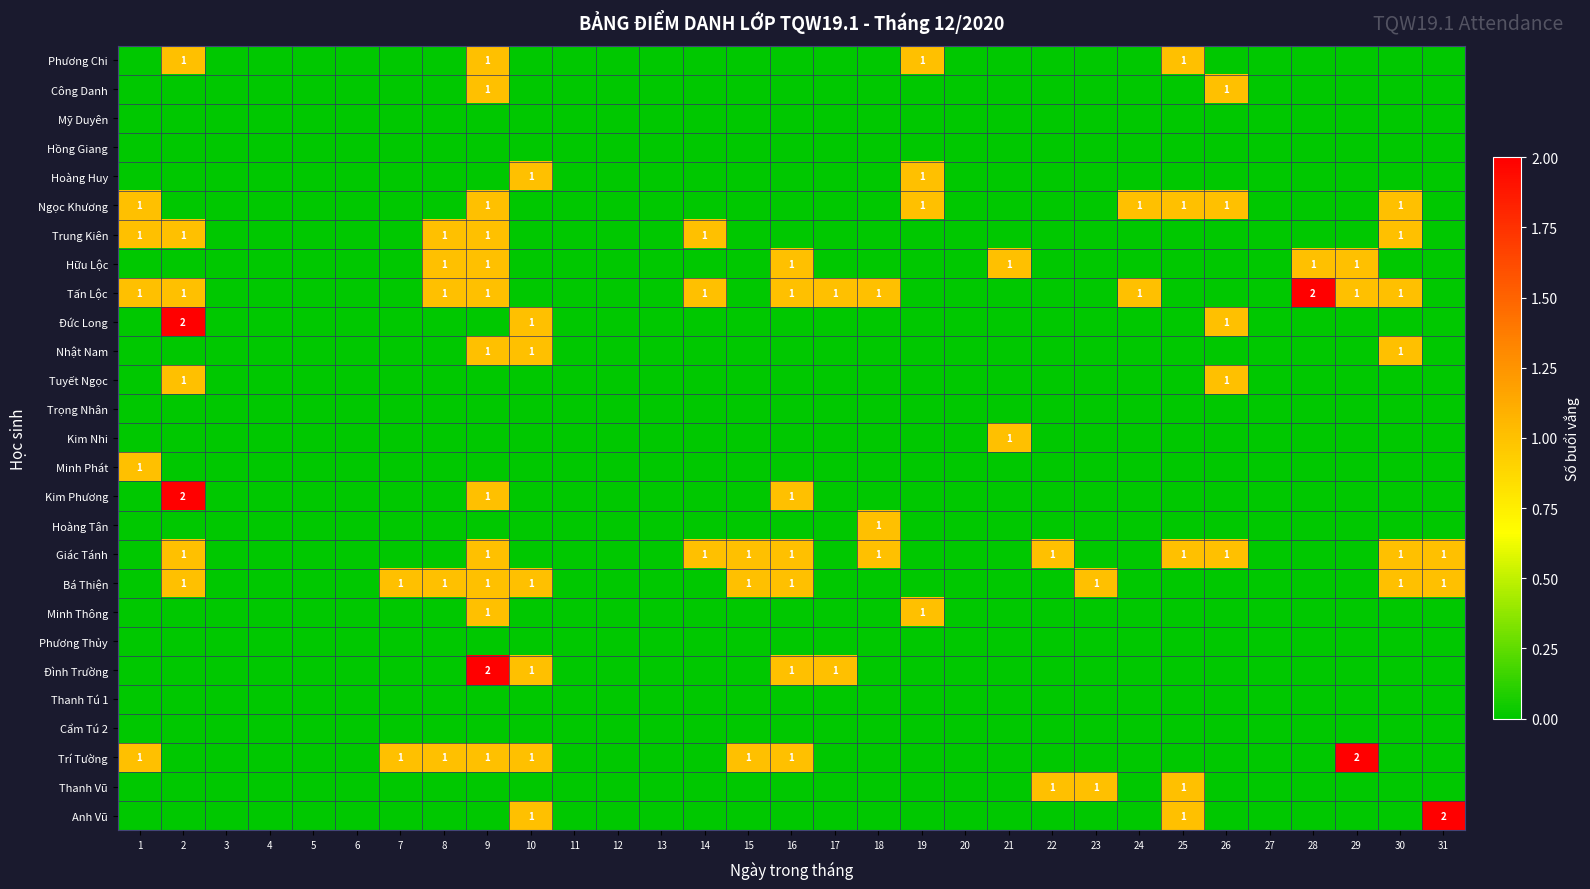

The Giác Tánh series shows 1 at 16. True or false?

True